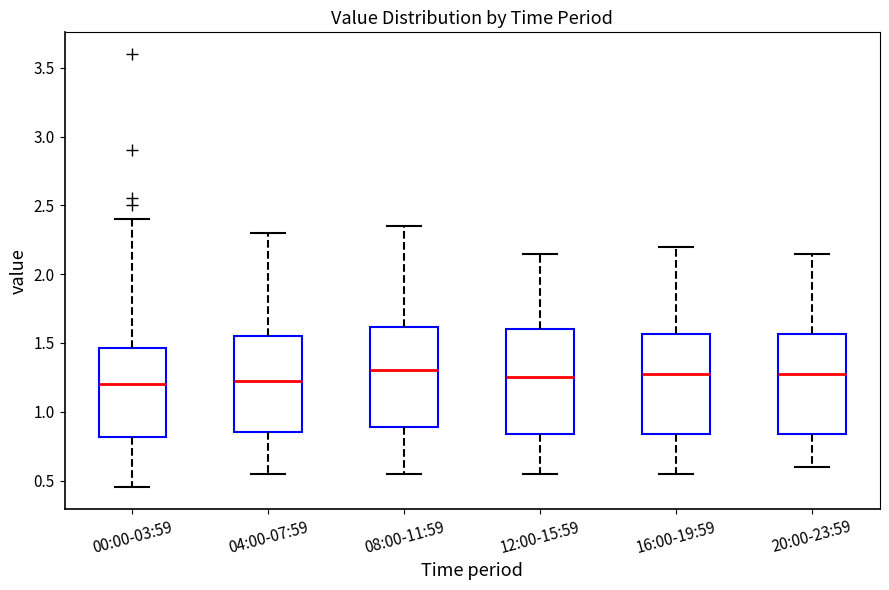

Reading left to right, read every box against the y-axis: the position of its median line, the range the box covers, and the ends of its whiskers. The values are not printed on the chart, so give them approximately, as read against the axis.

00:00-03:59: median 1.20, box 0.80 to 1.45, whiskers 0.45 to 2.40
04:00-07:59: median 1.25, box 0.85 to 1.55, whiskers 0.55 to 2.30
08:00-11:59: median 1.30, box 0.90 to 1.60, whiskers 0.55 to 2.35
12:00-15:59: median 1.25, box 0.85 to 1.60, whiskers 0.55 to 2.15
16:00-19:59: median 1.30, box 0.85 to 1.55, whiskers 0.55 to 2.20
20:00-23:59: median 1.30, box 0.85 to 1.55, whiskers 0.60 to 2.15